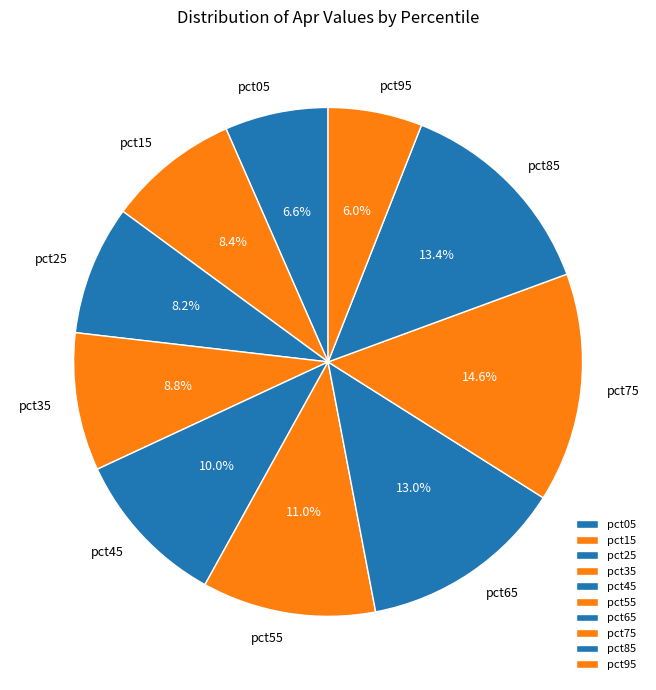

Which has a higher value, pct85 or pct45?

pct85